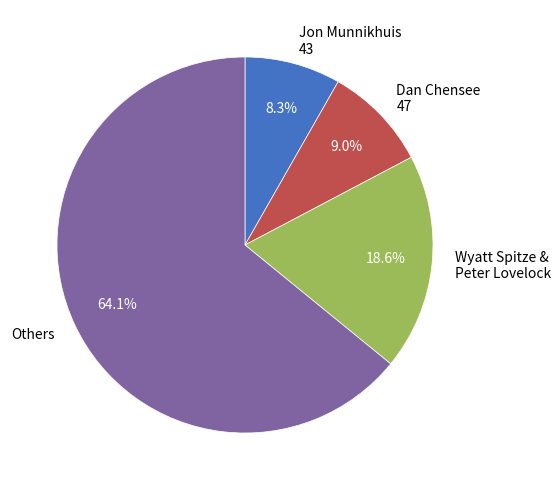

Rank the categories by value from lowest to highest.

Jon Munnikhuis 43, Dan Chensee 47, Wyatt Spitze & Peter Lovelock, Others